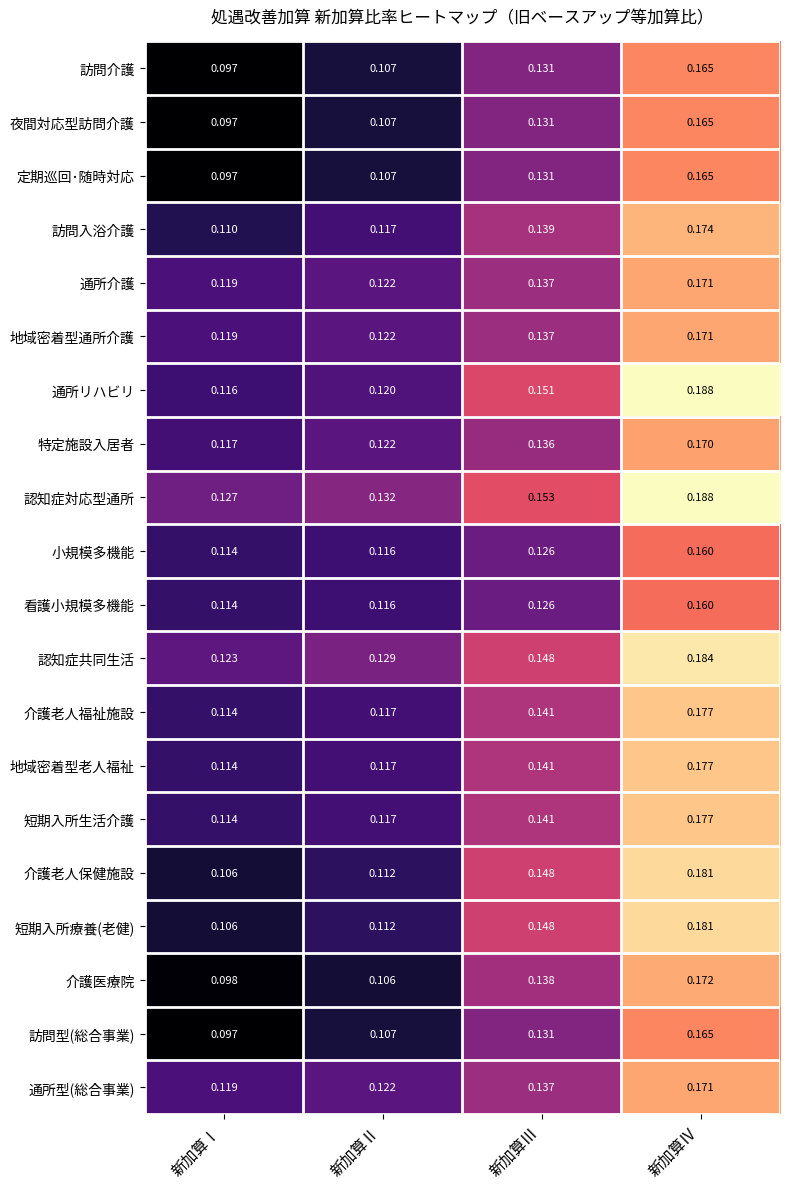

How many categories are shown in the chart?

4